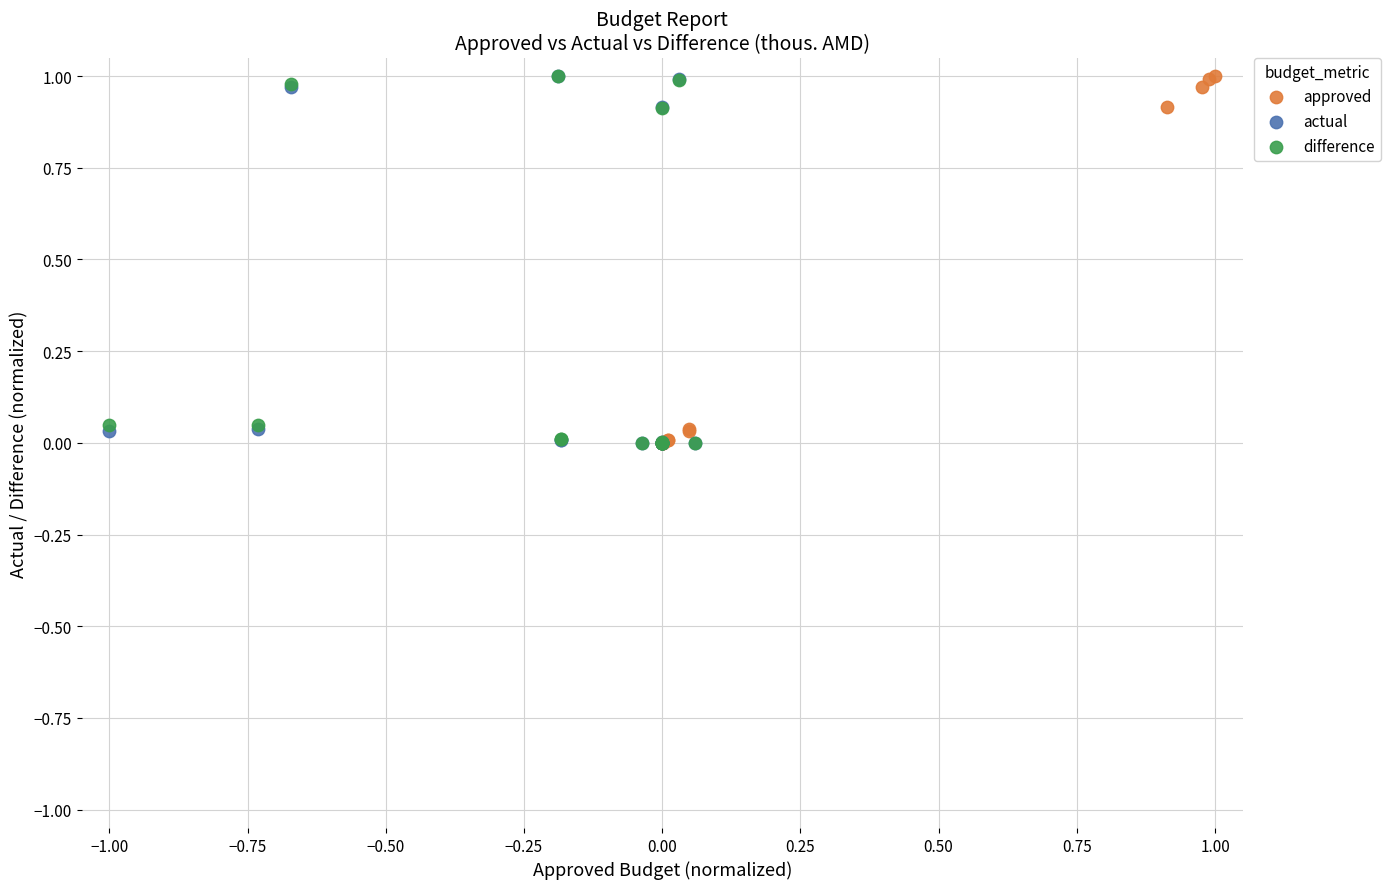

What are all the series names shown in the legend?

approved, actual, difference